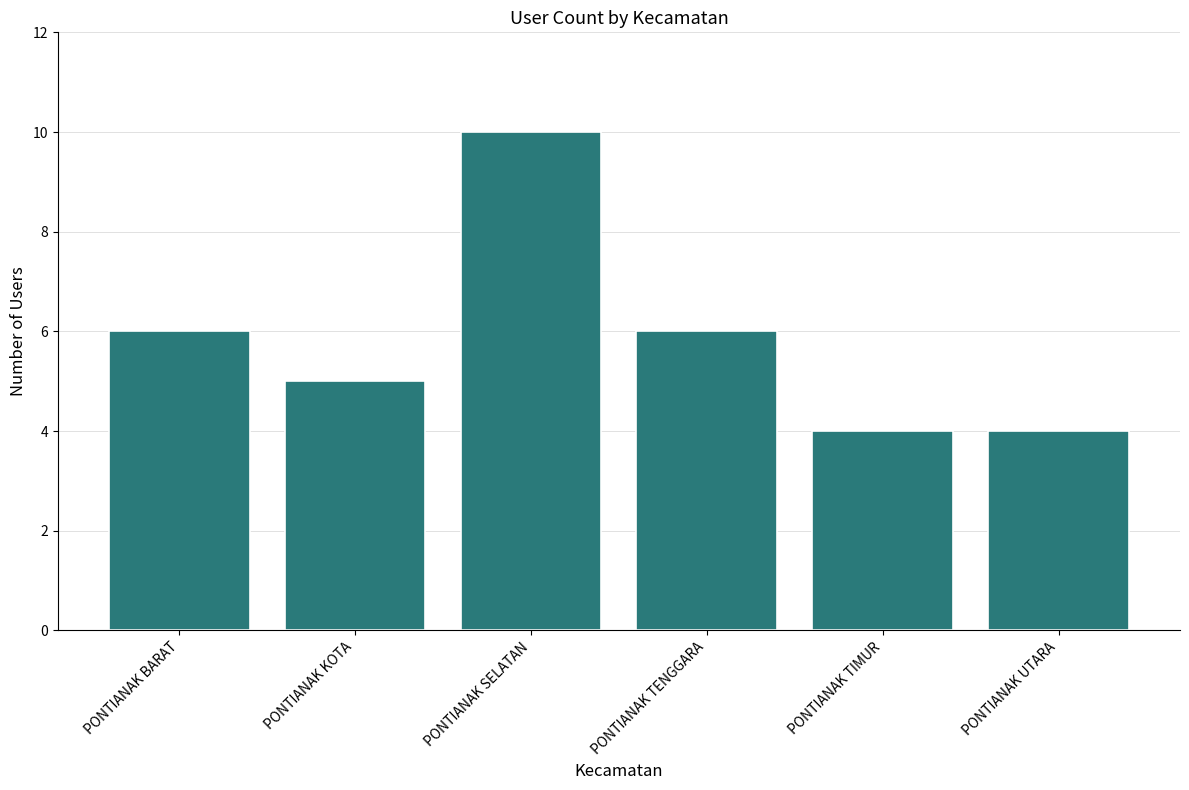

Approximately how many times larger is the value at PONTIANAK BARAT compared to PONTIANAK UTARA?

1.5